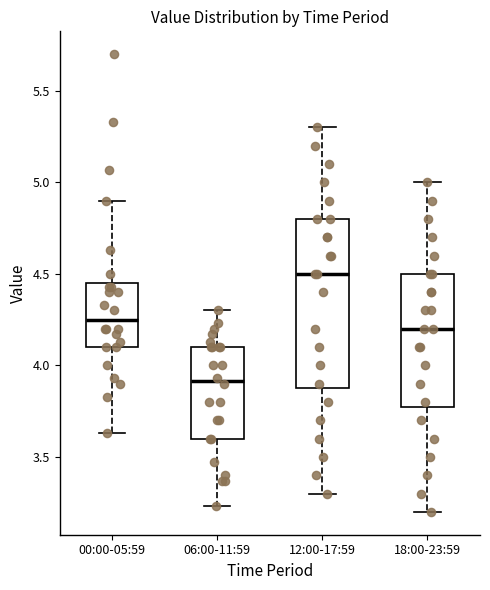

Reading left to right, read every box against the y-axis: the position of its median line, the range the box covers, and the ends of its whiskers. The values are not printed on the chart, so give them approximately, as read against the axis.

00:00-05:59: median 4.25, box 4.10 to 4.45, whiskers 3.65 to 4.90
06:00-11:59: median 3.90, box 3.60 to 4.10, whiskers 3.25 to 4.30
12:00-17:59: median 4.50, box 3.90 to 4.80, whiskers 3.30 to 5.30
18:00-23:59: median 4.20, box 3.80 to 4.50, whiskers 3.20 to 5.00